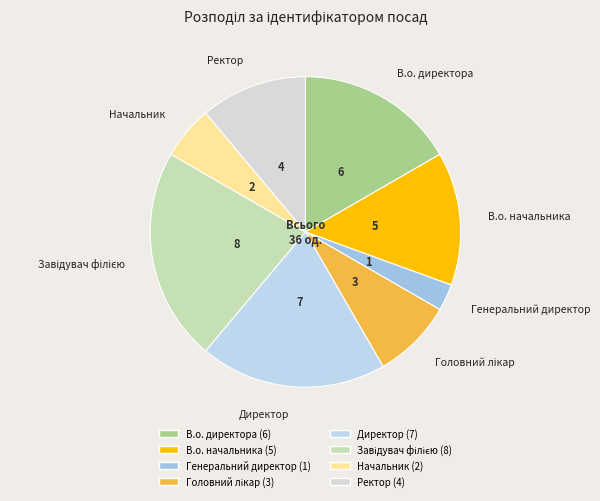

The Ректор slice represents 26% of the pie. True or false?

False